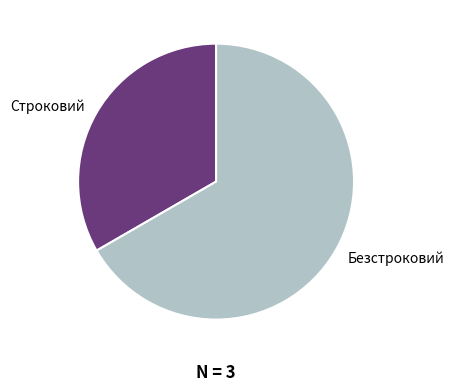

Does any single category account for the majority?

Yes